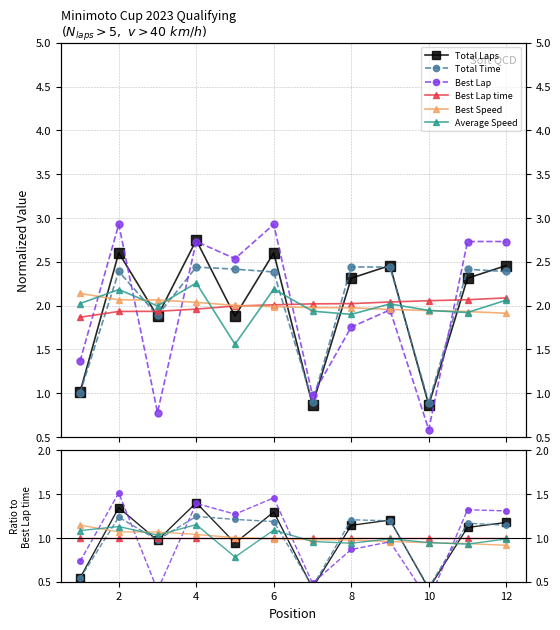

What is the difference between the maximum and minimum values in the Best Speed series?

0.2